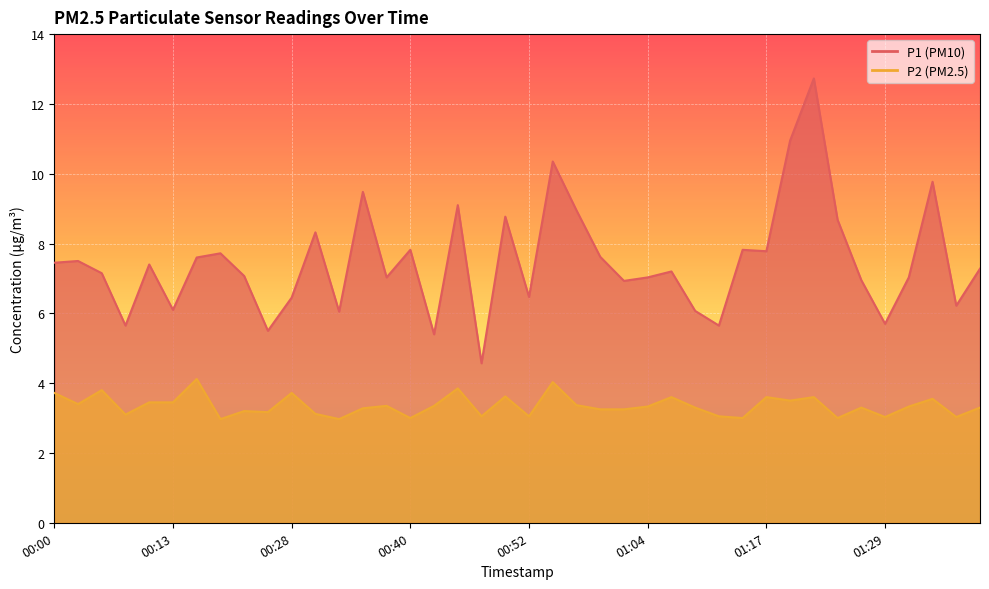

True or false: P2 has more than 0 points higher than both neighbors.

True